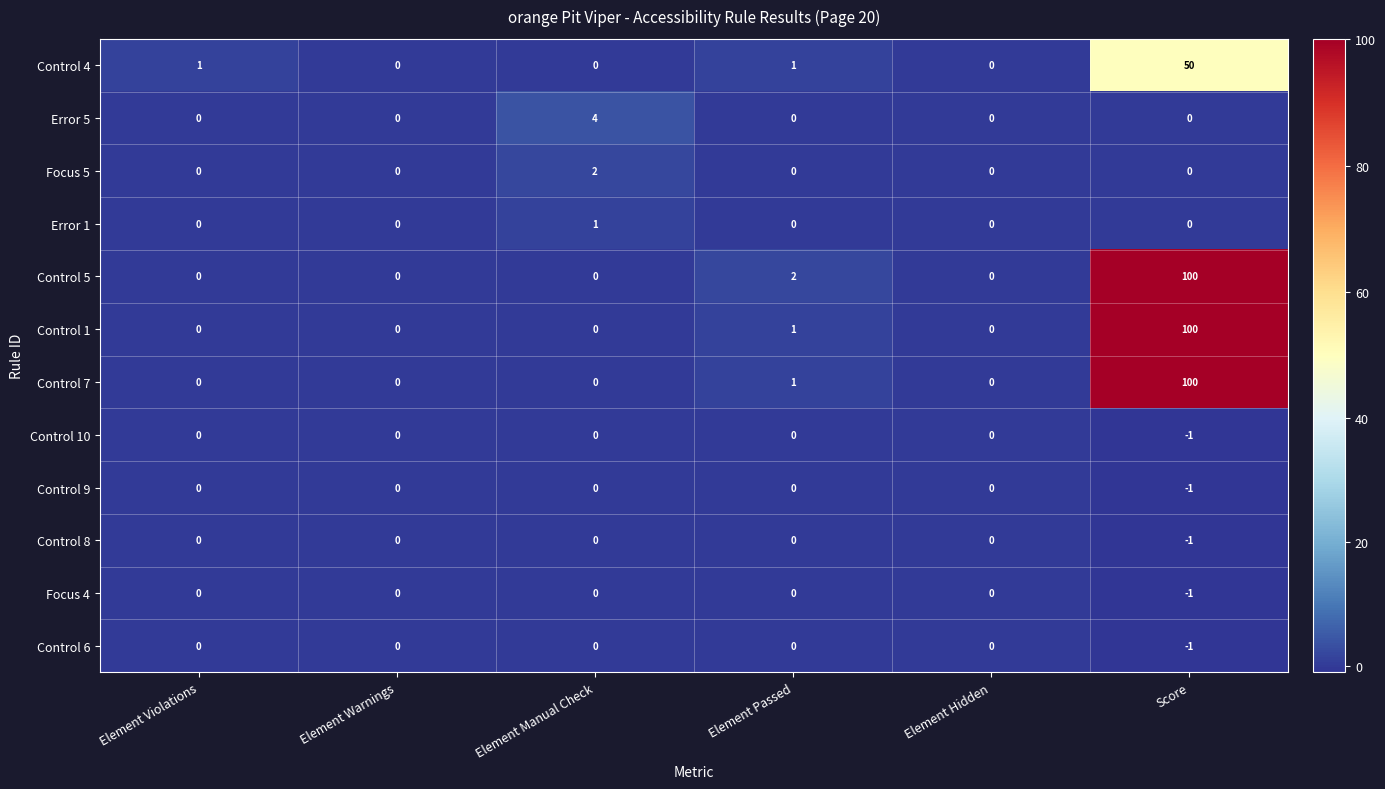

What is the approximate value of Control 4 at Score?

50